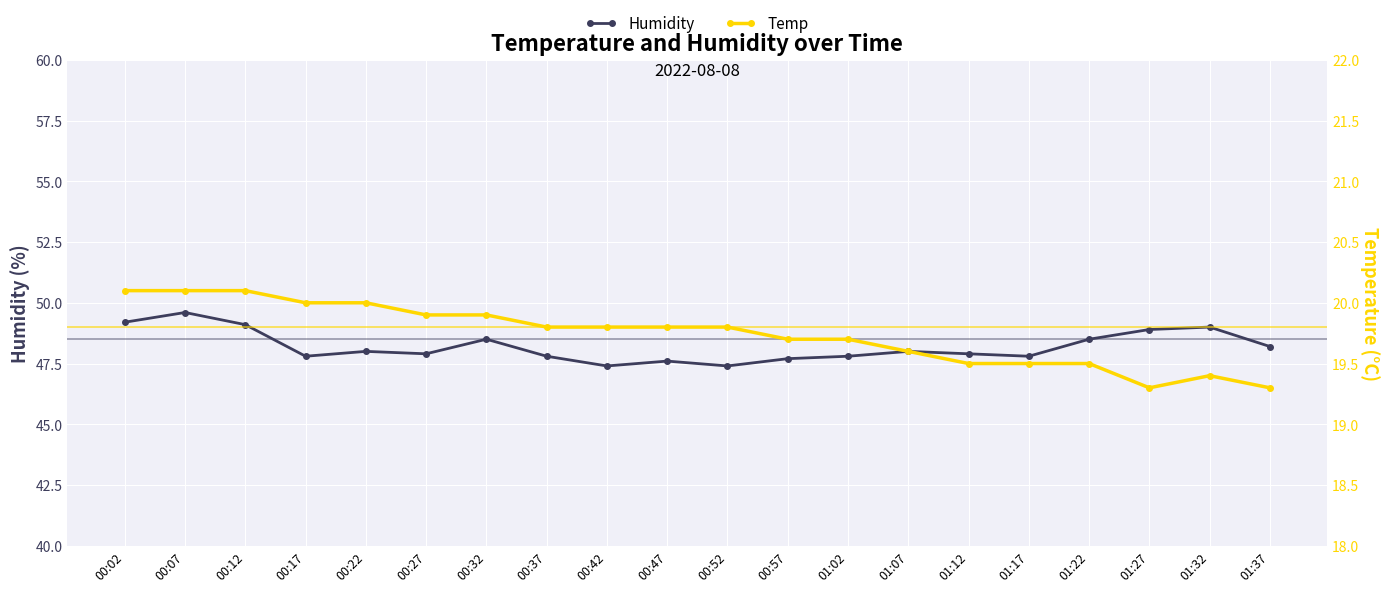

Which category has the highest value in the Humidity series?

00:07